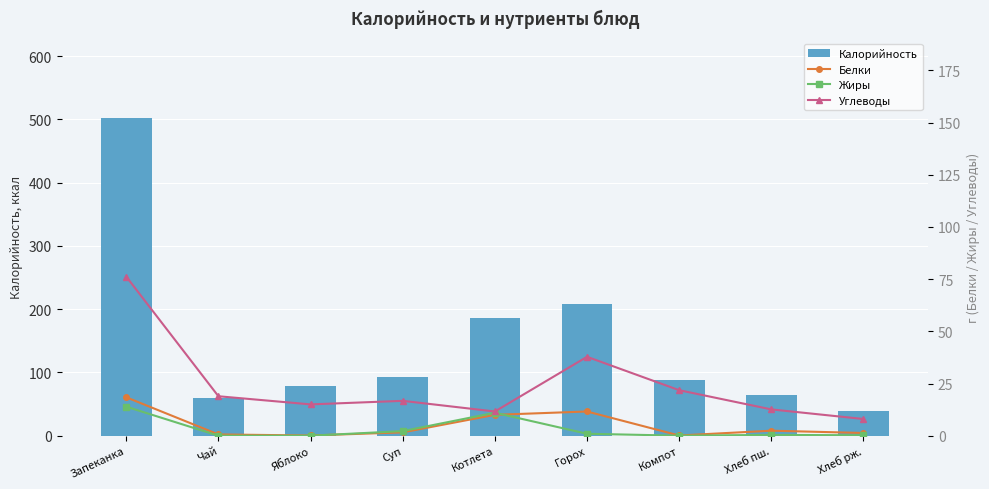

Are the bars horizontal?

No